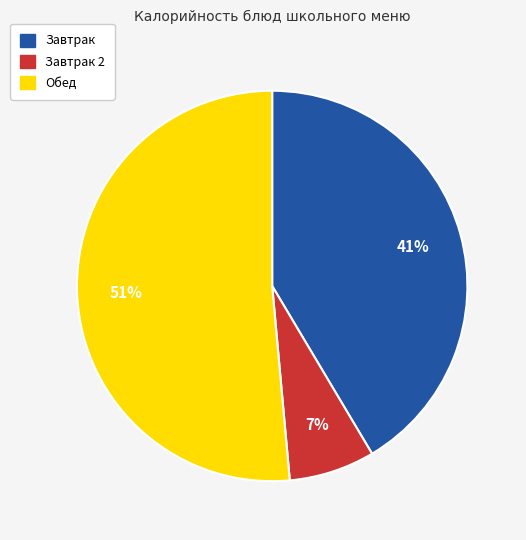

To the nearest percent, what is the difference between the largest and smallest slice percentages?

44%